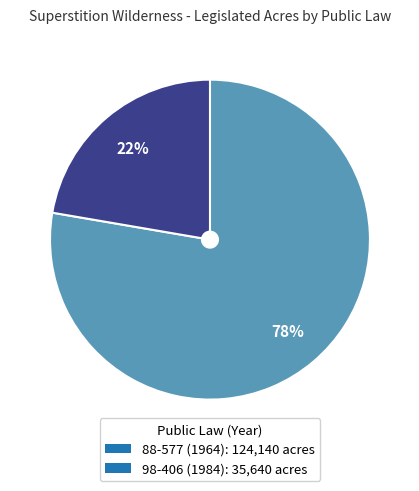

The 88-577 (1964) slice represents 78% of the pie. True or false?

True